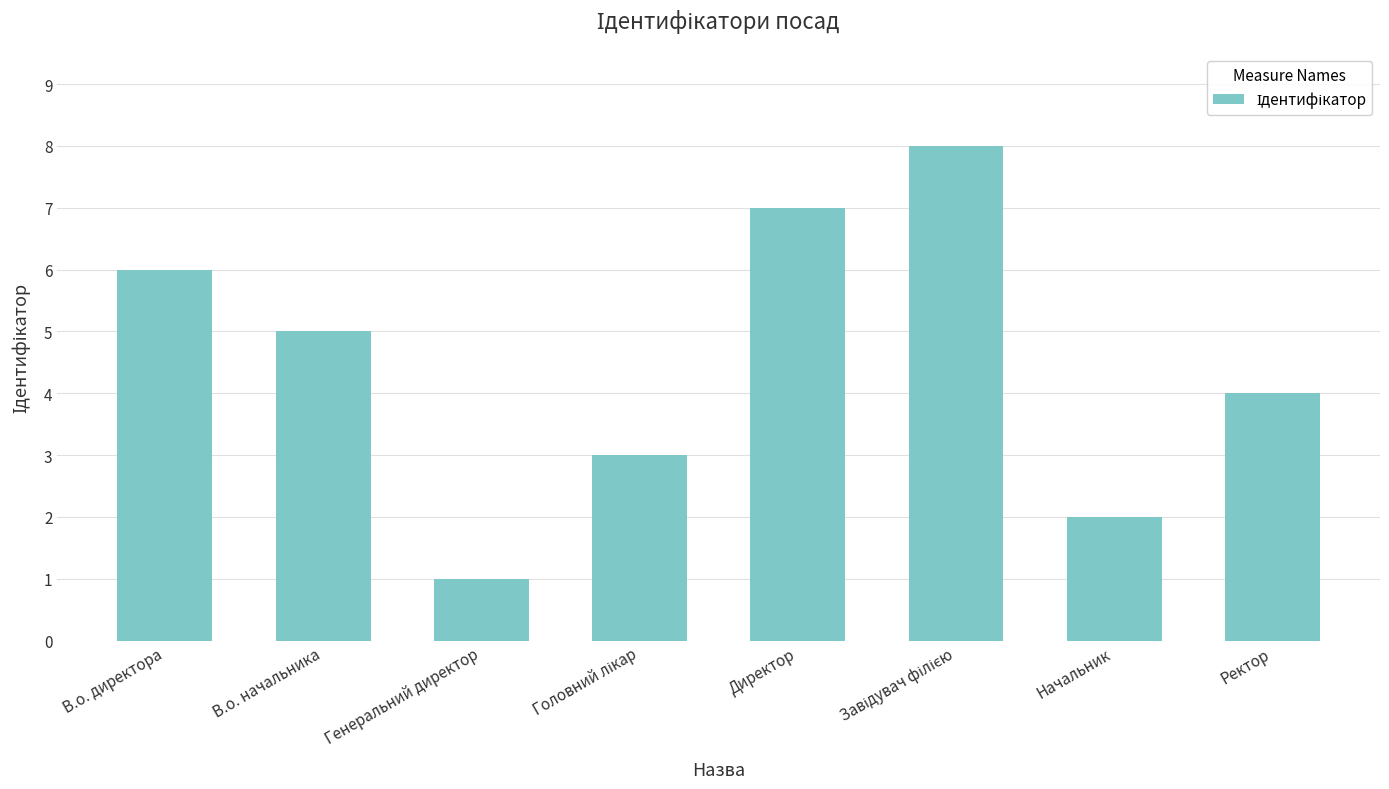

What position from the left is В.о. директора?

1